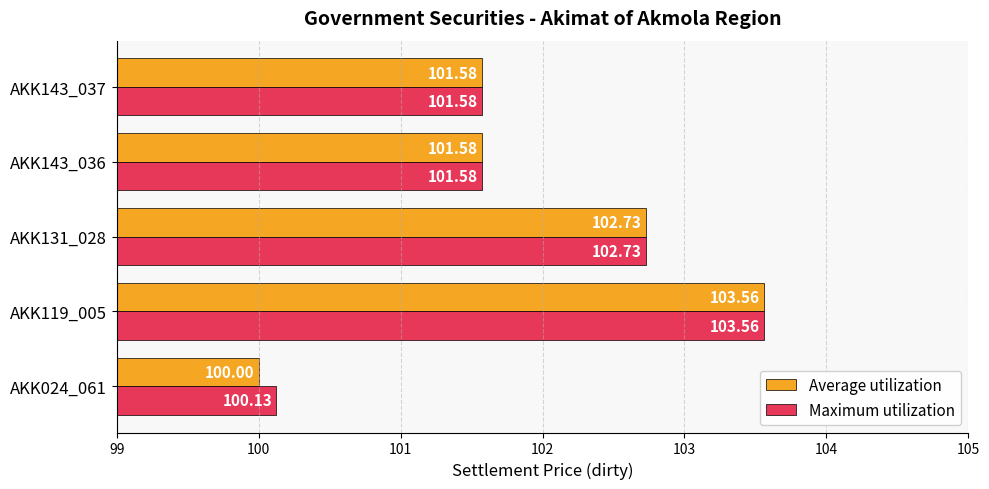

What is the smallest value displayed?

100.0